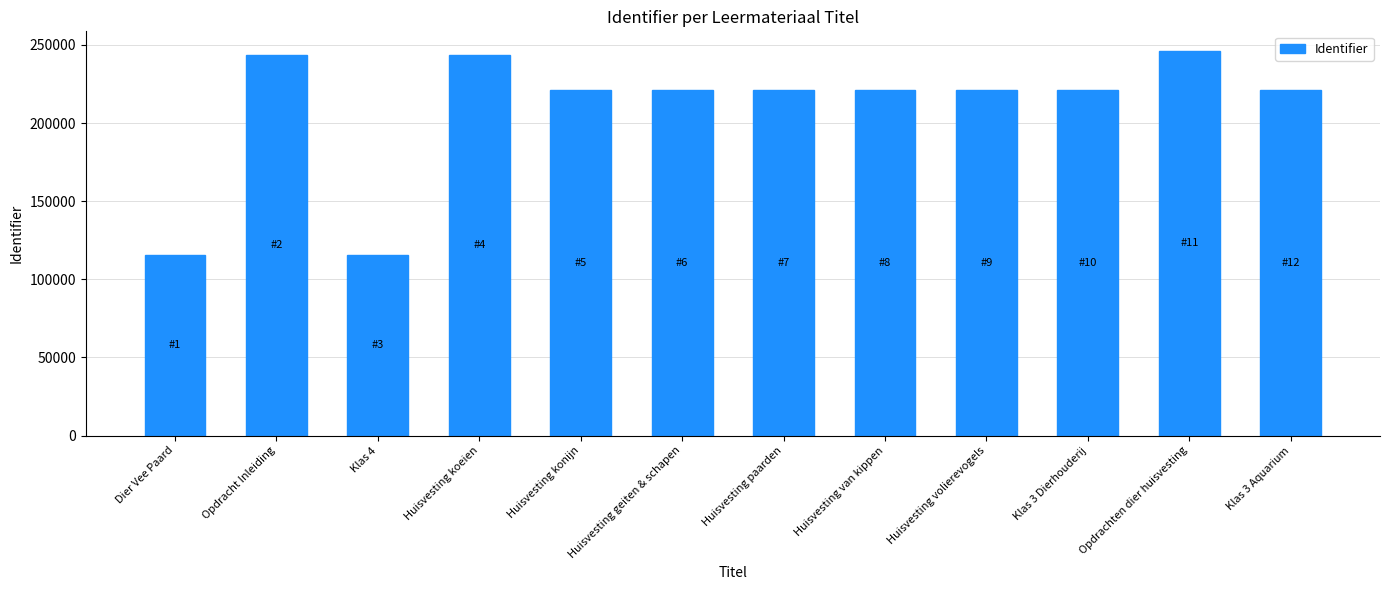

How many values are below 220900?

6